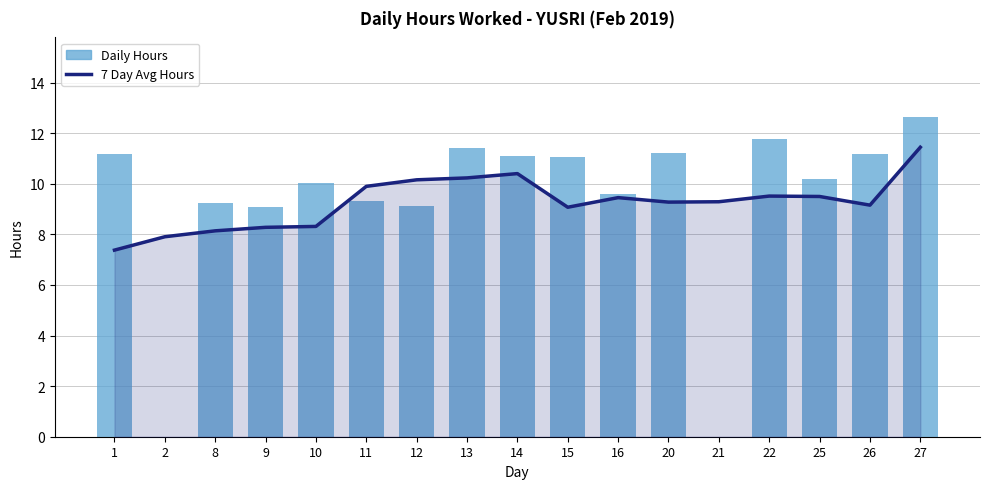

What is the spread (max minus min) of values at 15?

2.0